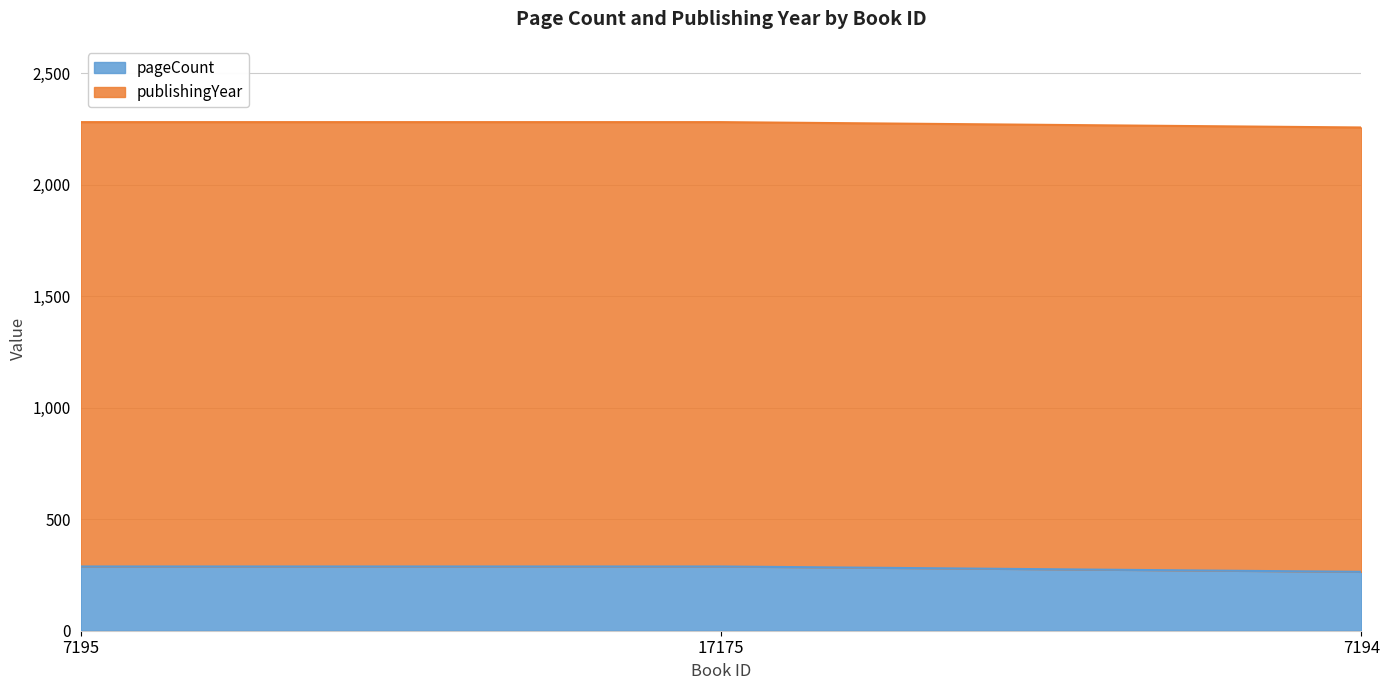

What is the minimum value for pageCount?

264